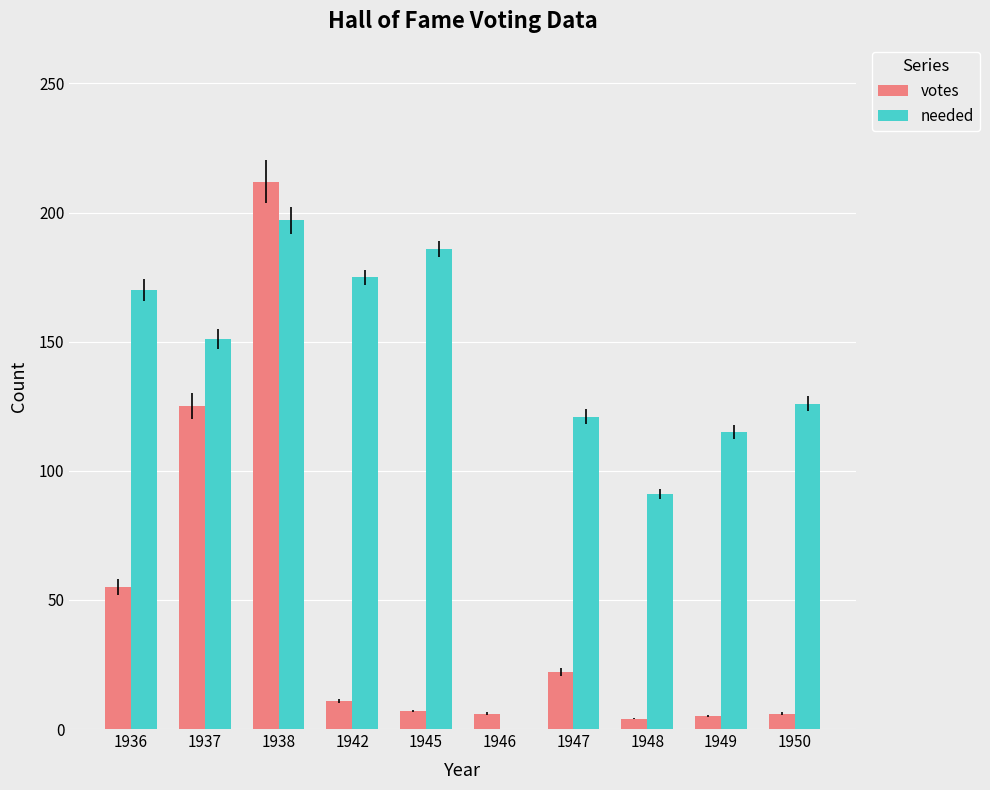

Which category has the highest value across all series?

1938